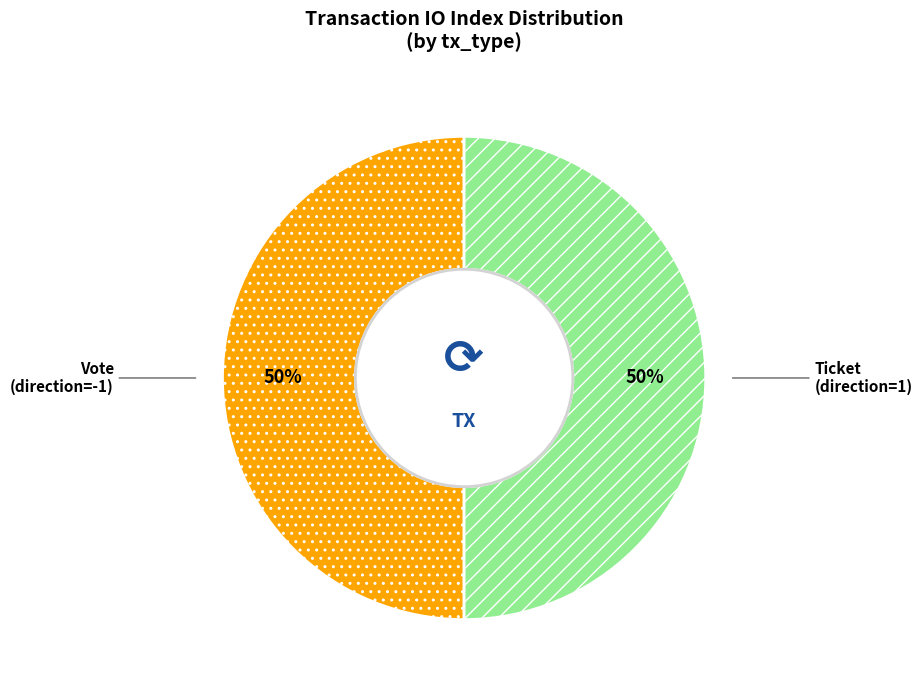

Count the number of slices in the pie.

2